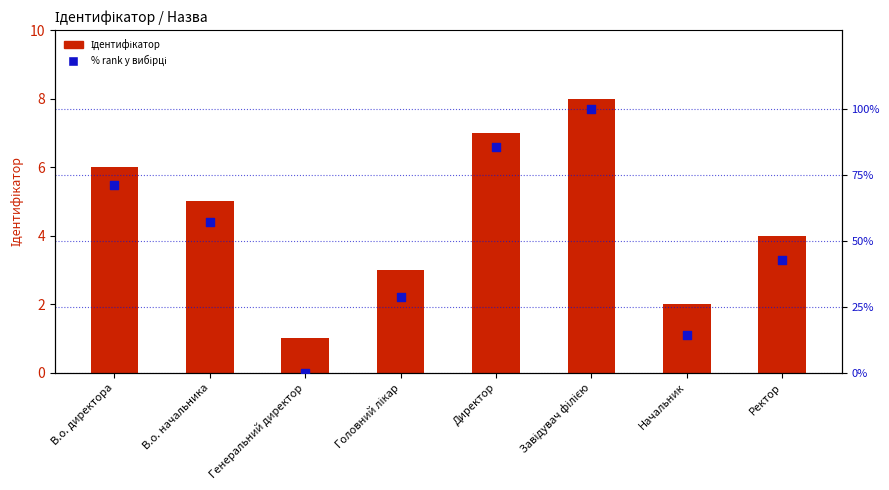

What is the total value across all series at Завідувач філією?

108.0